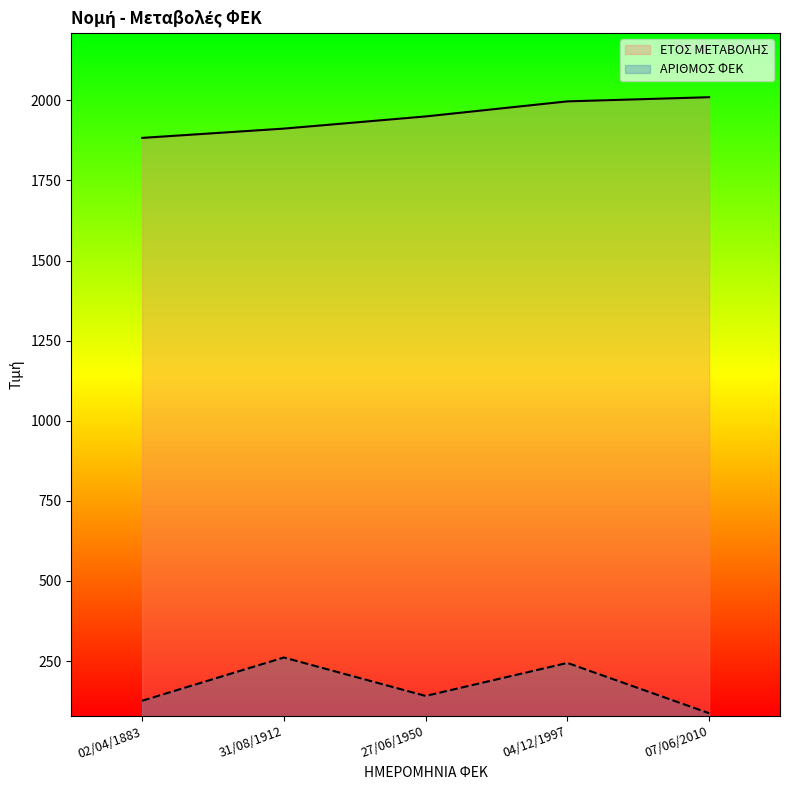

True or false: ΑΡΙΘΜΟΣ ΦΕΚ and ΕΤΟΣ ΜΕΤΑΒΟΛΗΣ cross at least once.

False